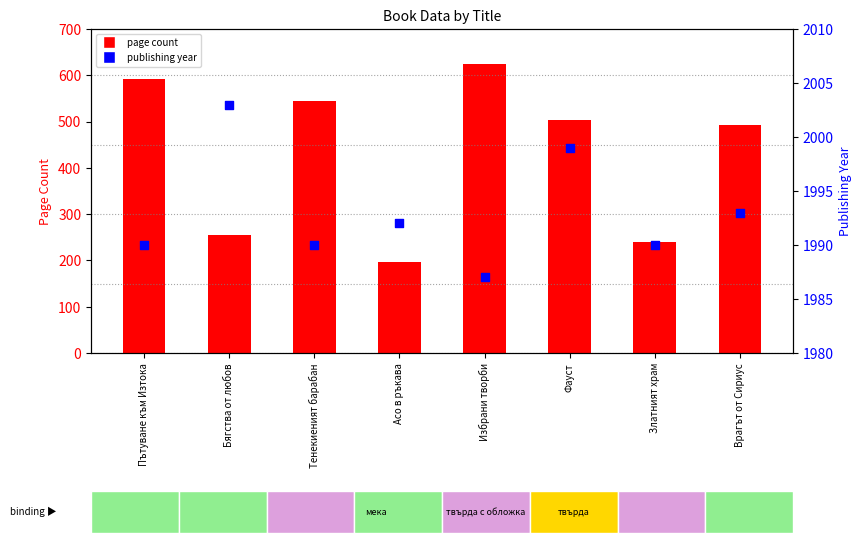

At which category is the sum across all series the highest?

Избрани творби